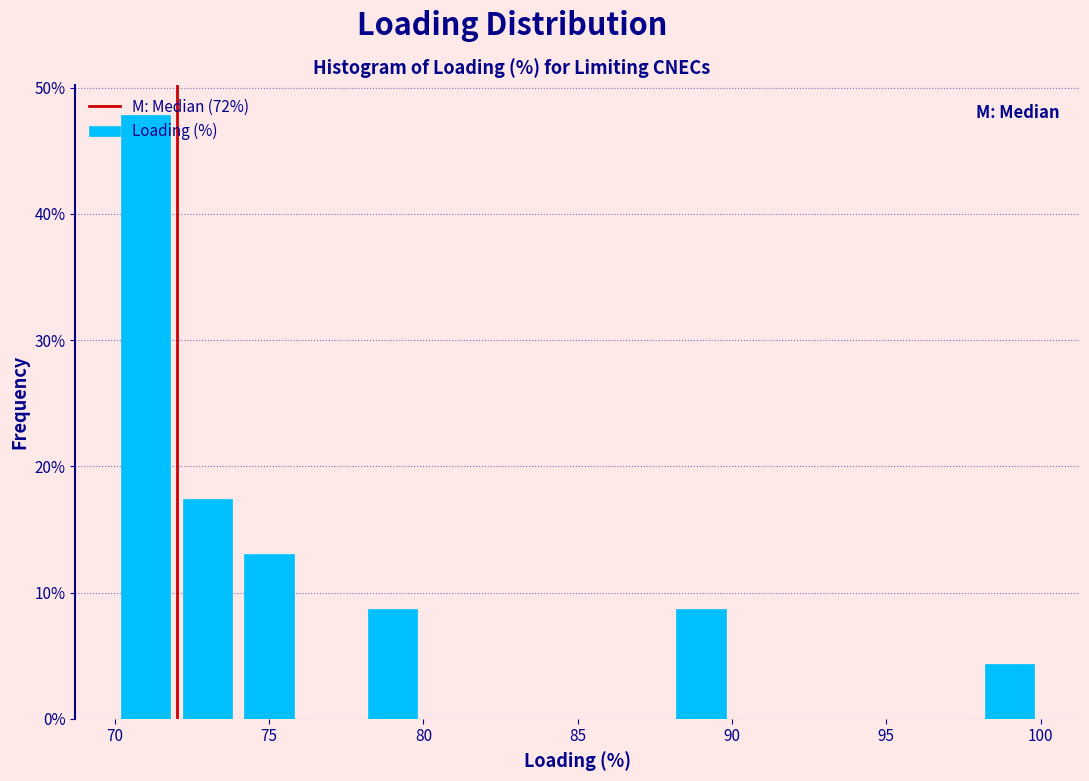

Reading left to right, transcribe this chart: for each bar, give the range it covers on the x-axis and its height. The values are not printed on the chart, so give them approximately, as read against the axis.

70 to 72: 48
72 to 74: 17
74 to 76: 13
76 to 78: 0
78 to 80: 9
80 to 82: 0
82 to 84: 0
84 to 86: 0
86 to 88: 0
88 to 90: 9
90 to 92: 0
92 to 94: 0
94 to 96: 0
96 to 98: 0
98 to 100: 4